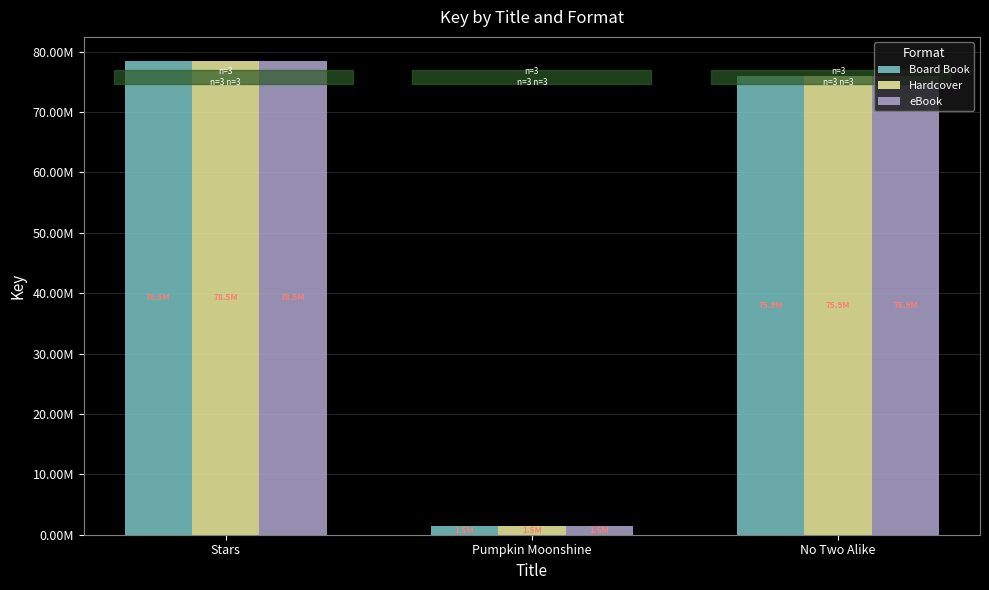

Reading right to left, extract all data points from this chart.

Board Book: No Two Alike=75898495	Pumpkin Moonshine=1461376	Stars=78523160
Hardcover: No Two Alike=75898495	Pumpkin Moonshine=1461376	Stars=78523160
eBook: No Two Alike=75898495	Pumpkin Moonshine=1461376	Stars=78523160